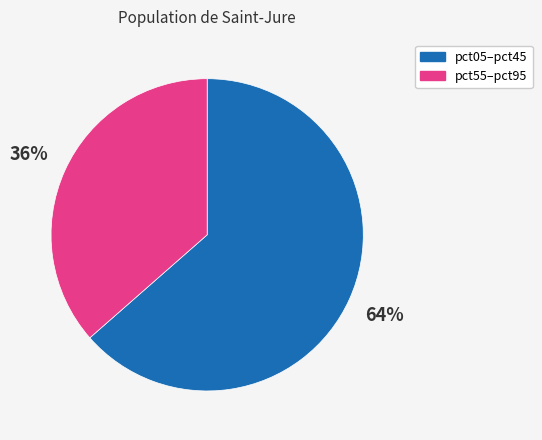

How many slices are in this pie chart?

2